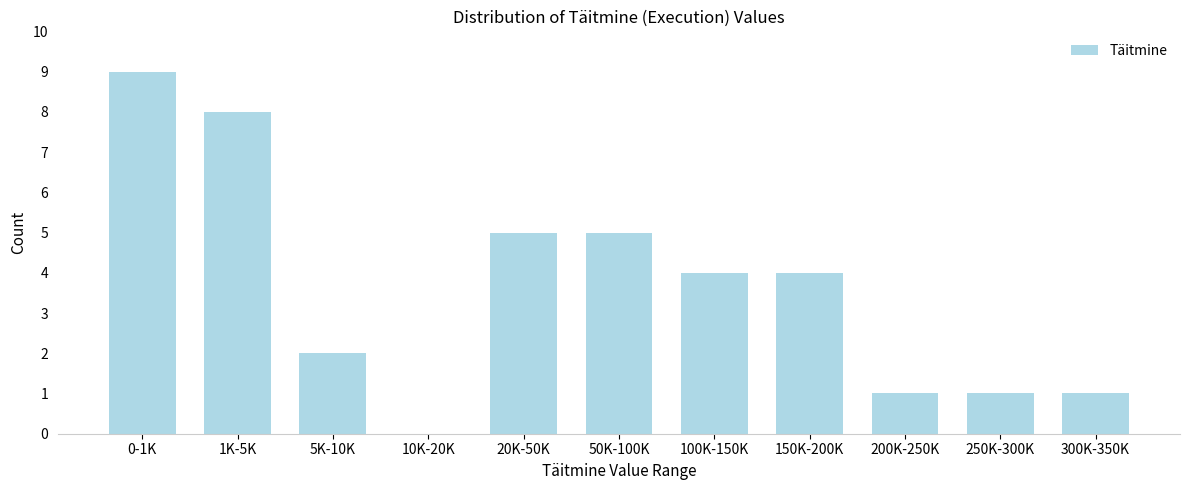

Reading left to right, extract all data points from this chart.

0-1K=9	1K-5K=8	5K-10K=2	10K-20K=0	20K-50K=5	50K-100K=5	100K-150K=4	150K-200K=4	200K-250K=1	250K-300K=1	300K-350K=1